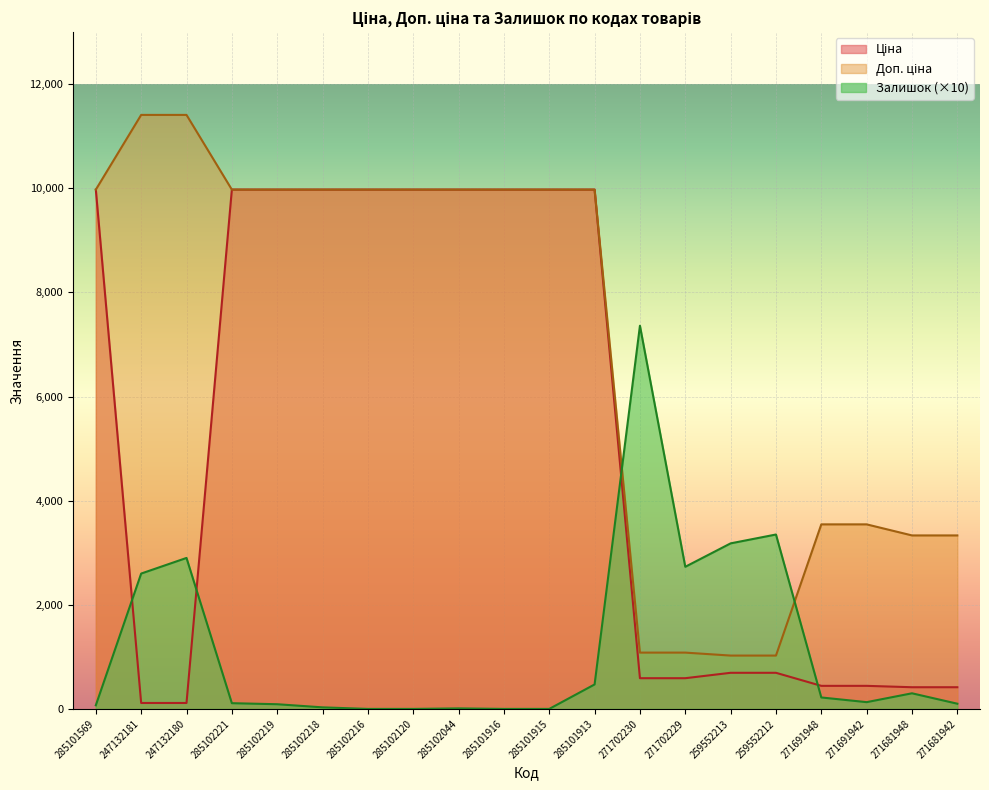

How many lines are shown in the chart?

3